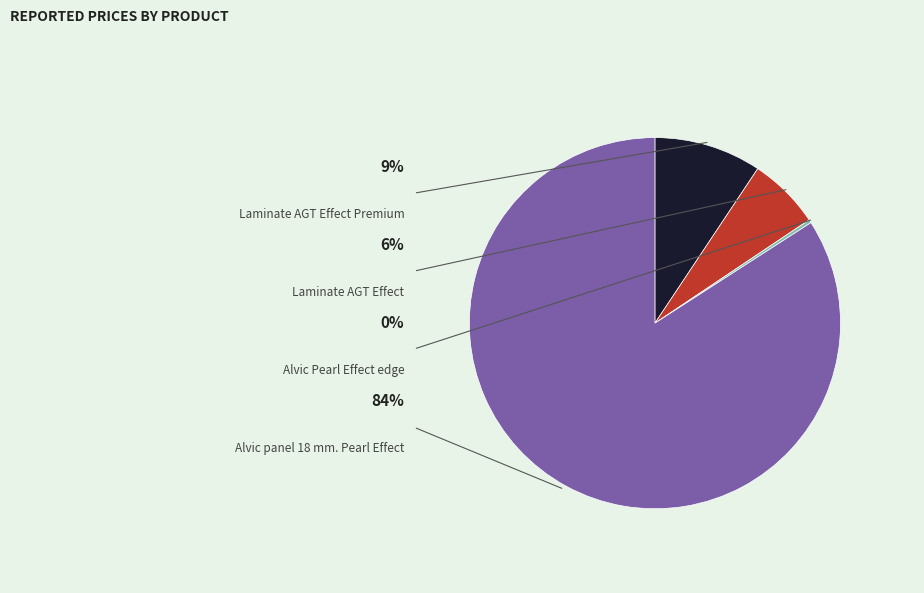

Is Alvic Pearl Effect edge the majority of the pie?

No